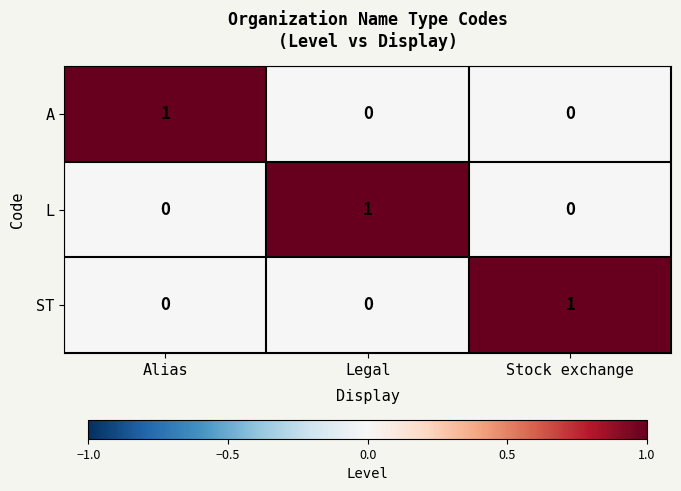

The L series shows 0 at Legal. True or false?

False